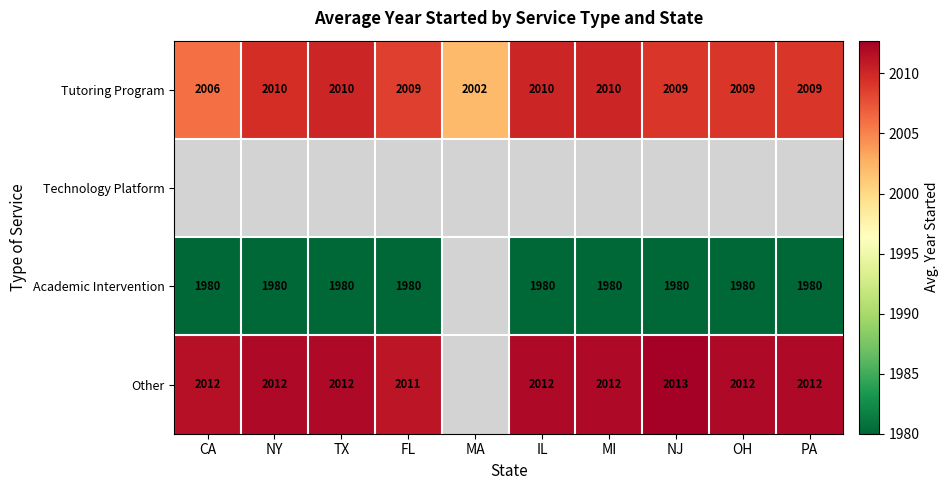

True or false: Academic Intervention has a value of 2836.6 at TX.

False